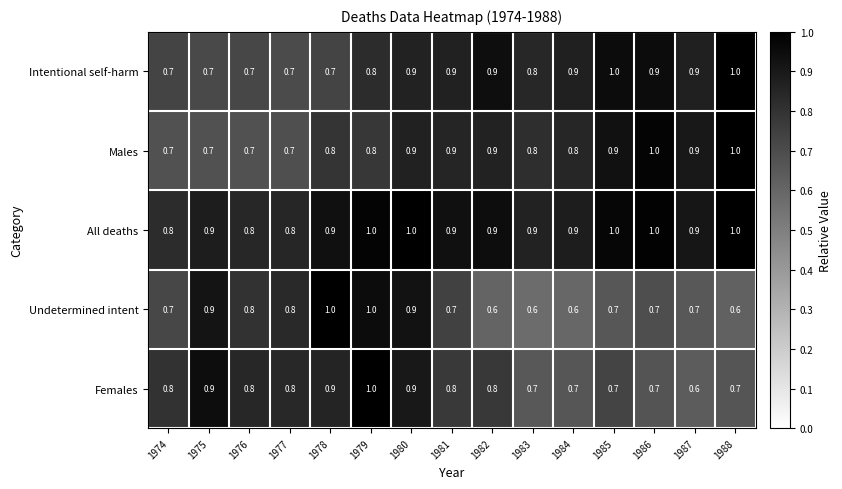

What is the sum of all Intentional self-harm values?

12.5